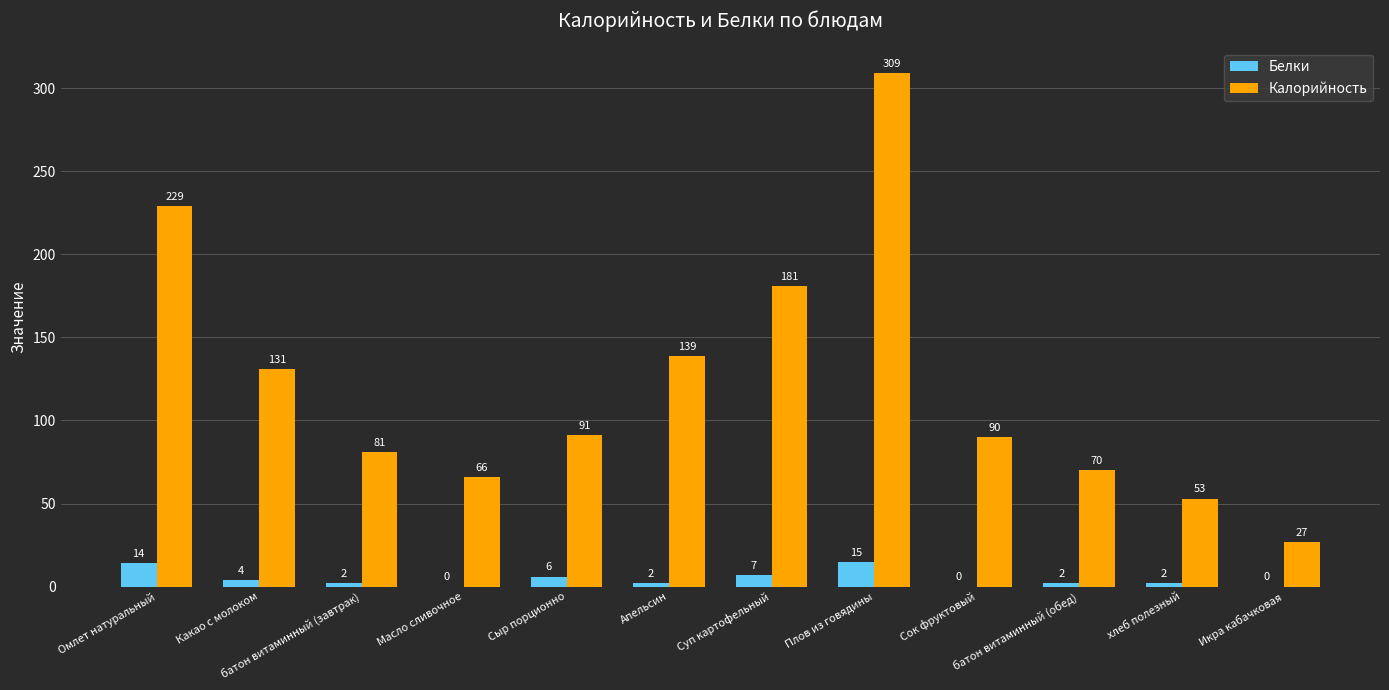

At which label does Белки reach its peak?

Плов из говядины